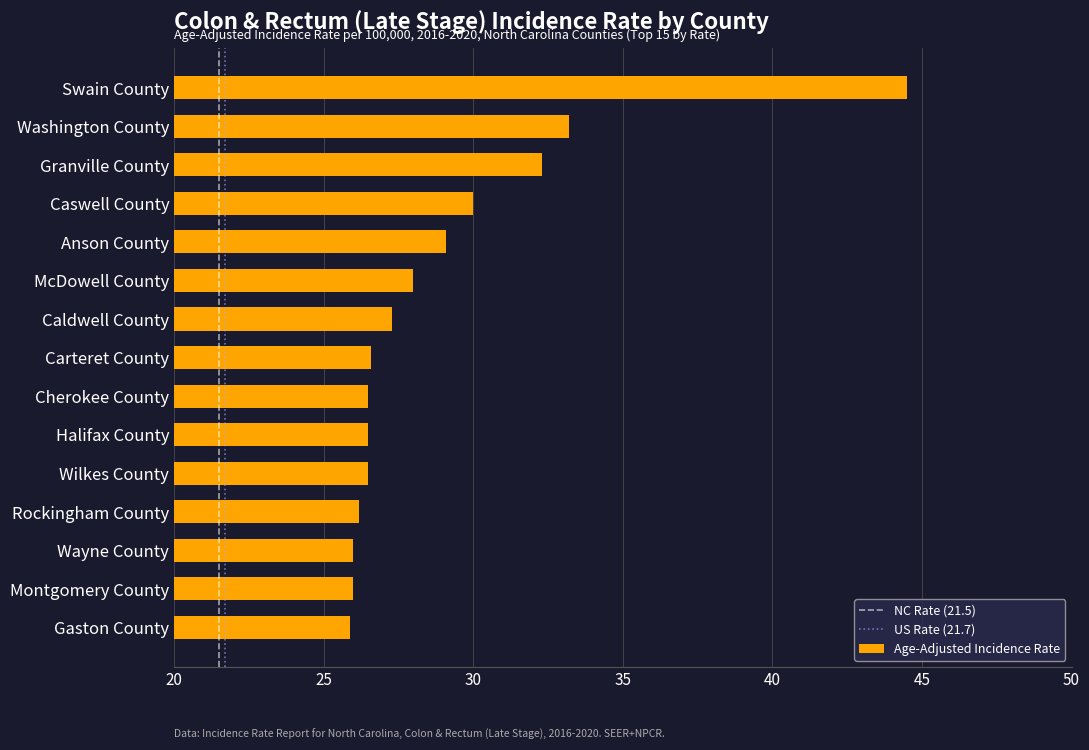

What is the maximum value shown in the chart?

44.5